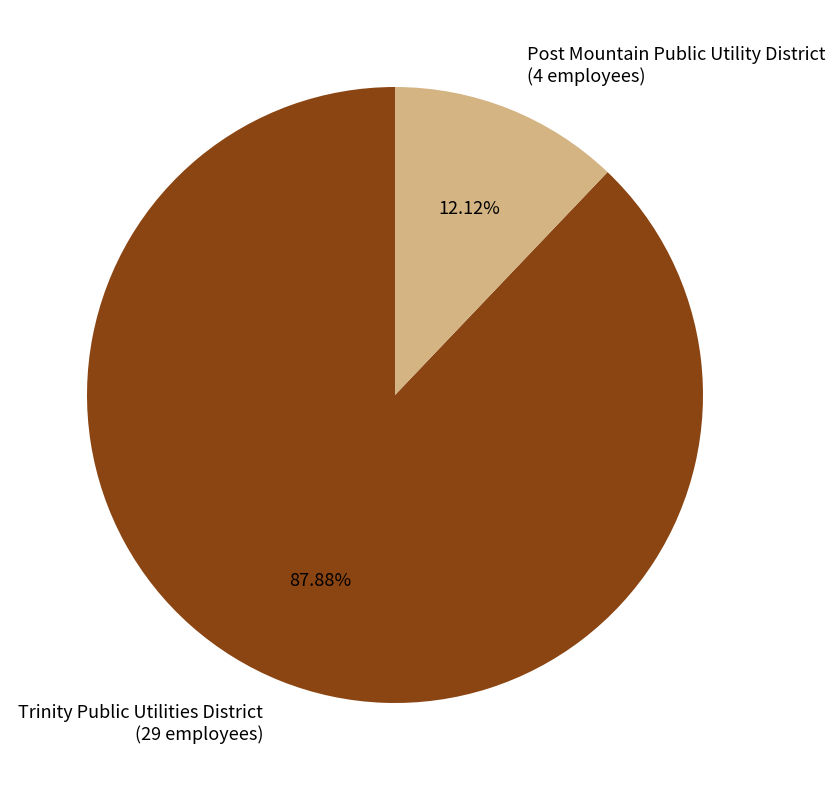

Combined, do Post Mountain Public Utility District and Trinity Public Utilities District account for over 50%?

Yes